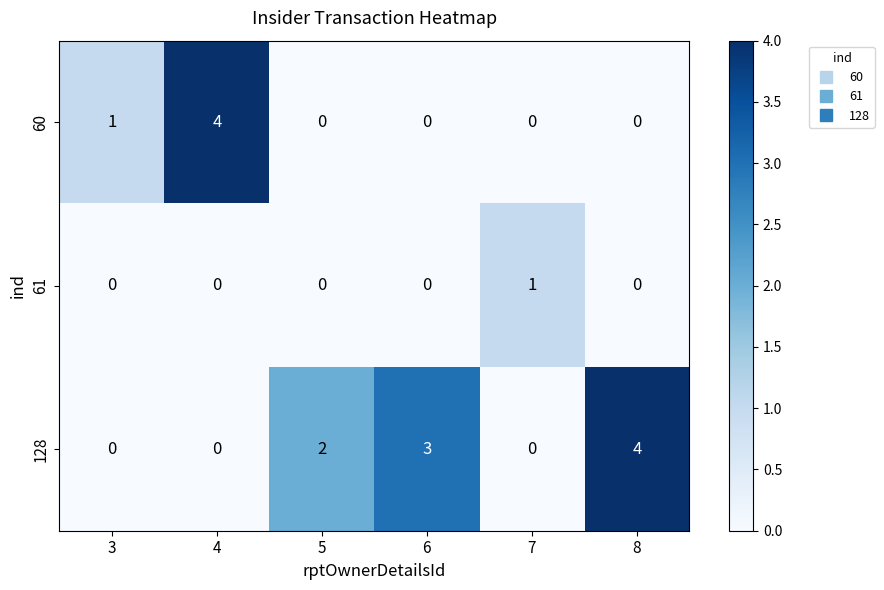

Reading left to right, extract all data points from this chart.

60: 1	4	0	0	0	0
61: 0	0	0	0	1	0
128: 0	0	2	3	0	4